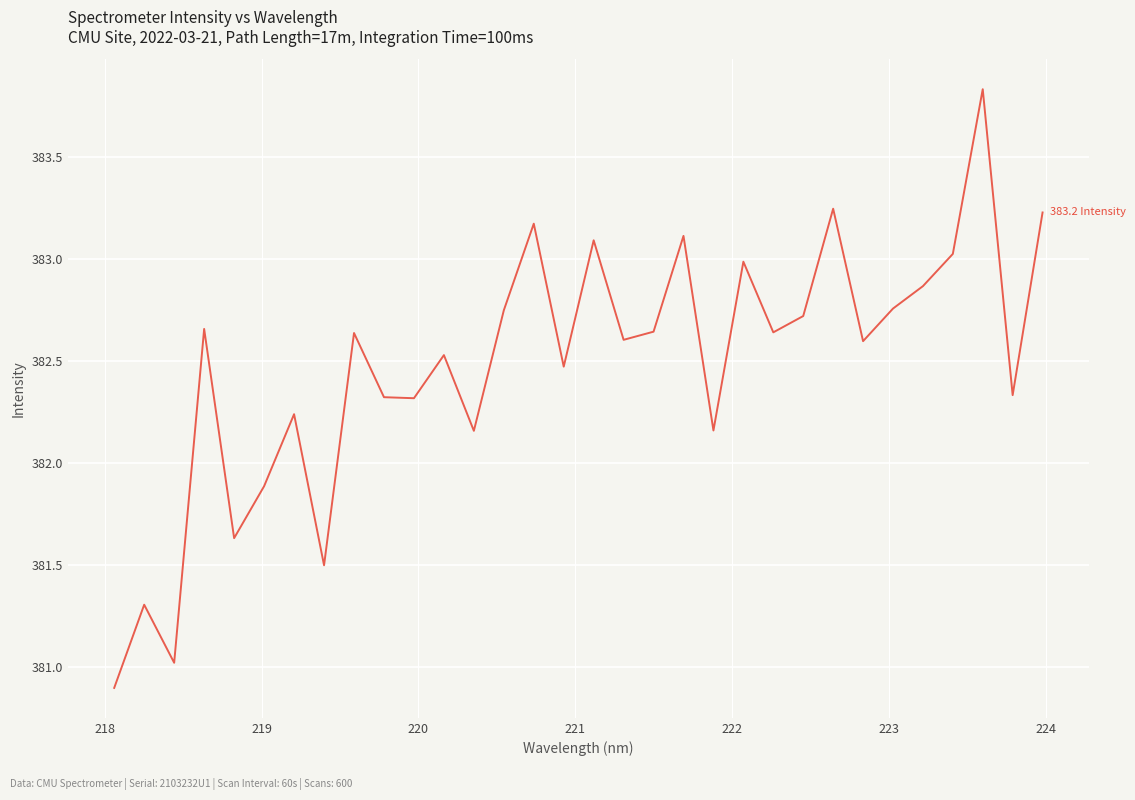

What is the sum of all values?

12239.3